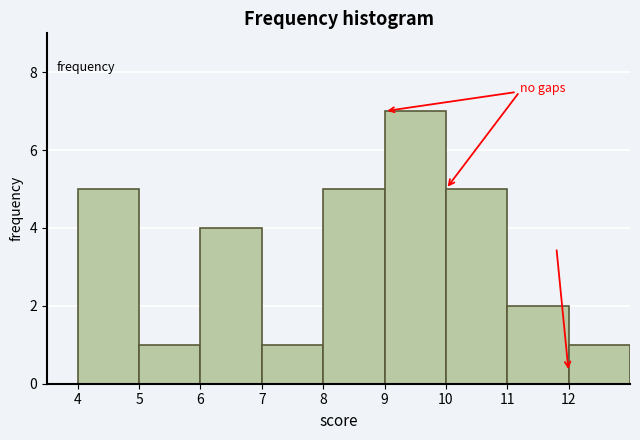

Over which range of the x-axis is the bar tallest?

9 to 10